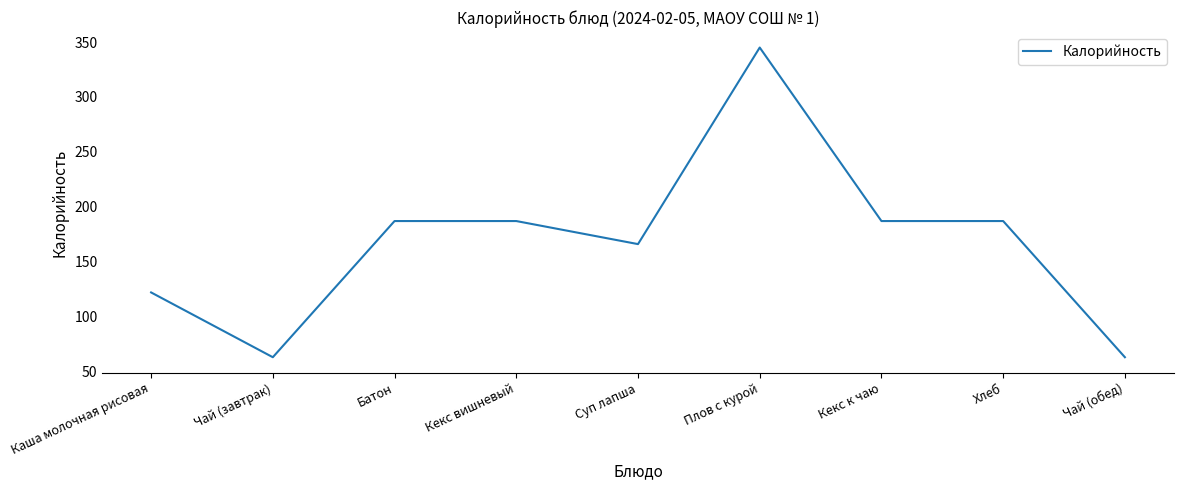

Reading right to left, what are all the values shown in this chart?

Чай (обед)=63	Хлеб=187	Кекс к чаю=187	Плов с курой=345	Суп лапша=166	Кекс вишневый=187	Батон=187	Чай (завтрак)=63	Каша молочная рисовая=122